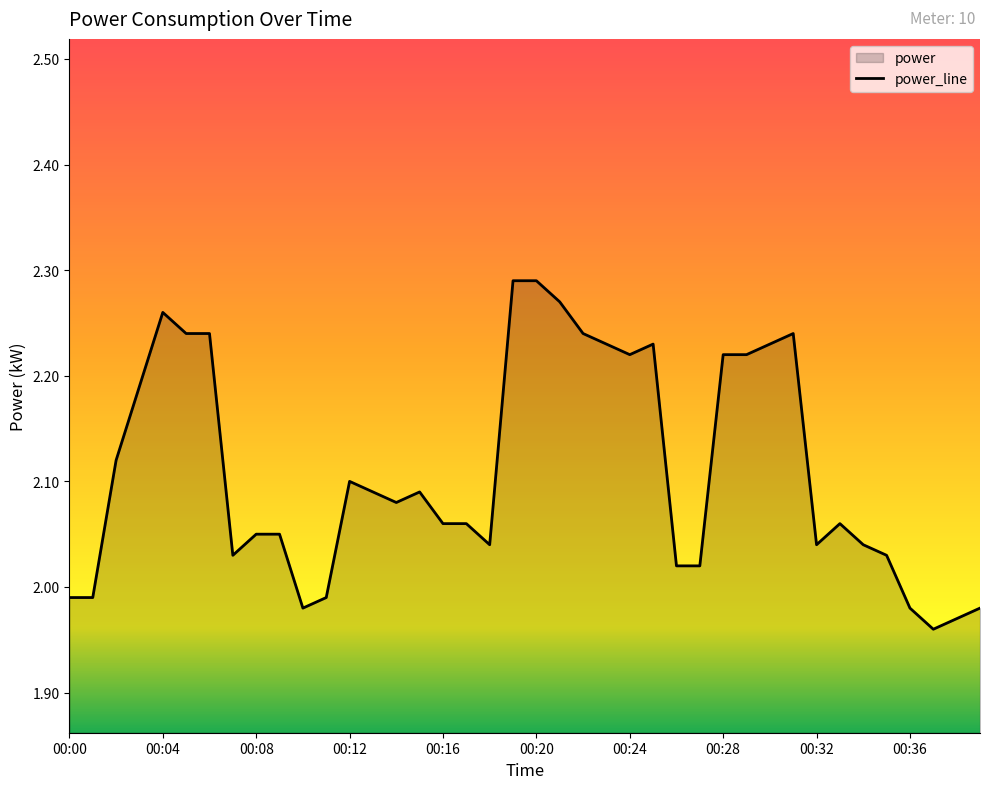

At which category does the data reach its first local valley?

00:07